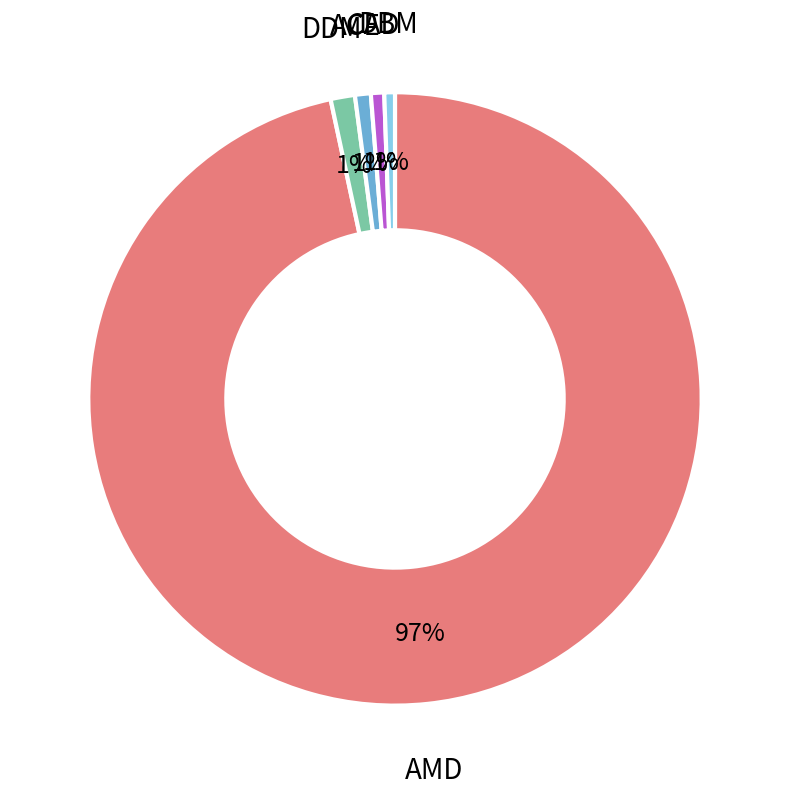

How many segments does this pie chart have?

5